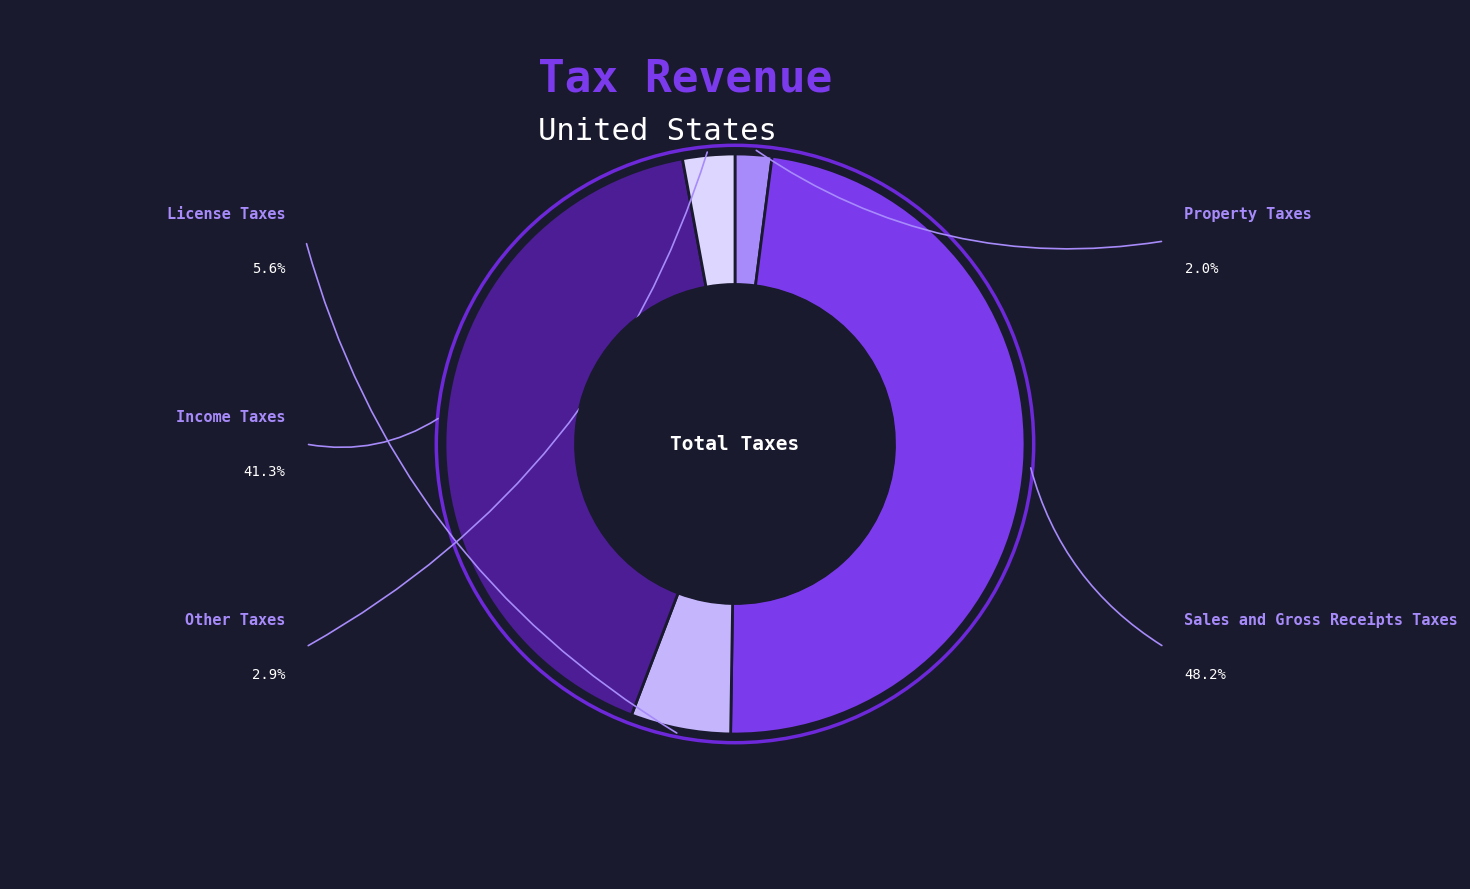

What percentage do Sales and Gross Receipts Taxes and Income Taxes together represent?

89.5%